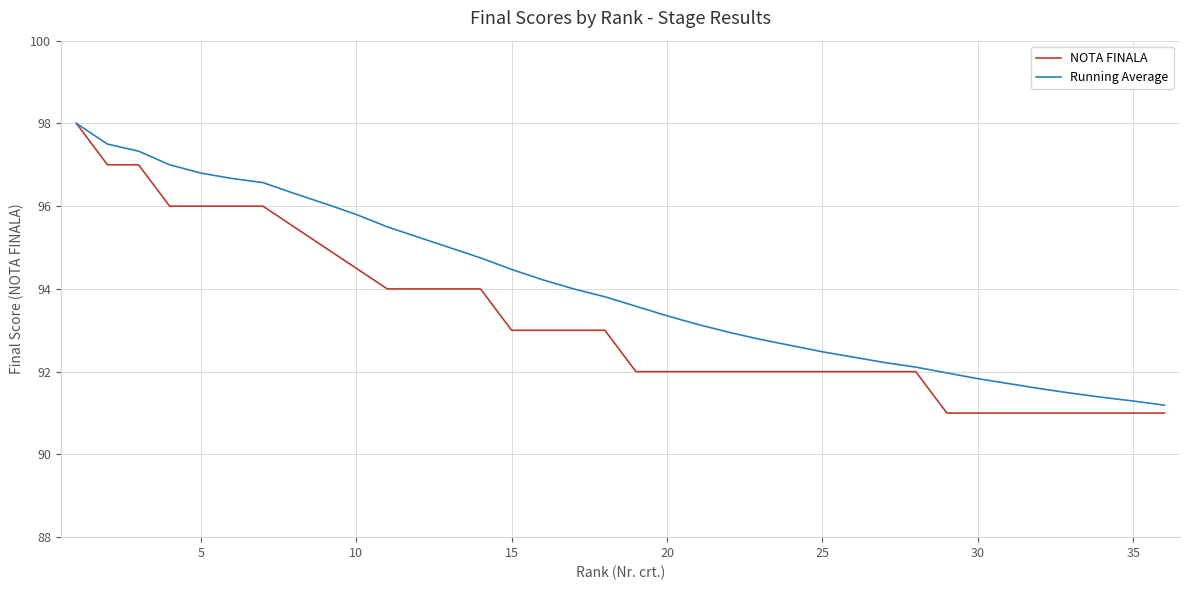

Which series has the widest spread of values?

NOTA FINALA